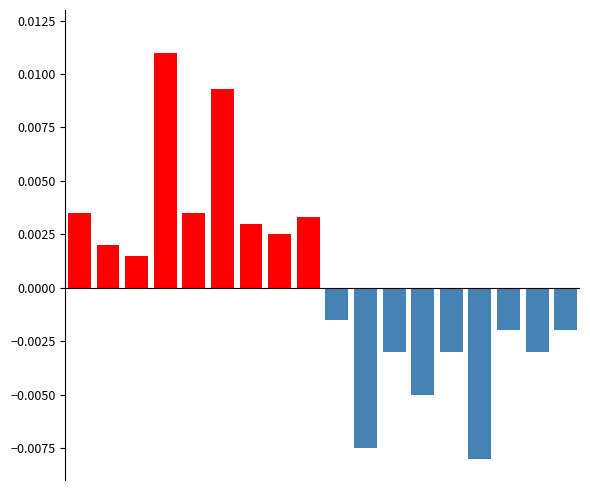

Is it true that Positive (TVP=1 / Relevant=YES) equals 0.0 at 1?

True